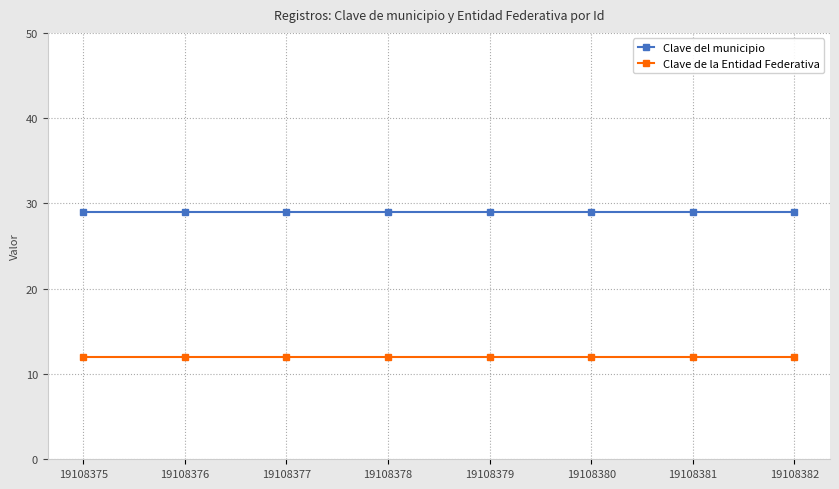

What is the average value of the Clave del municipio series?

29